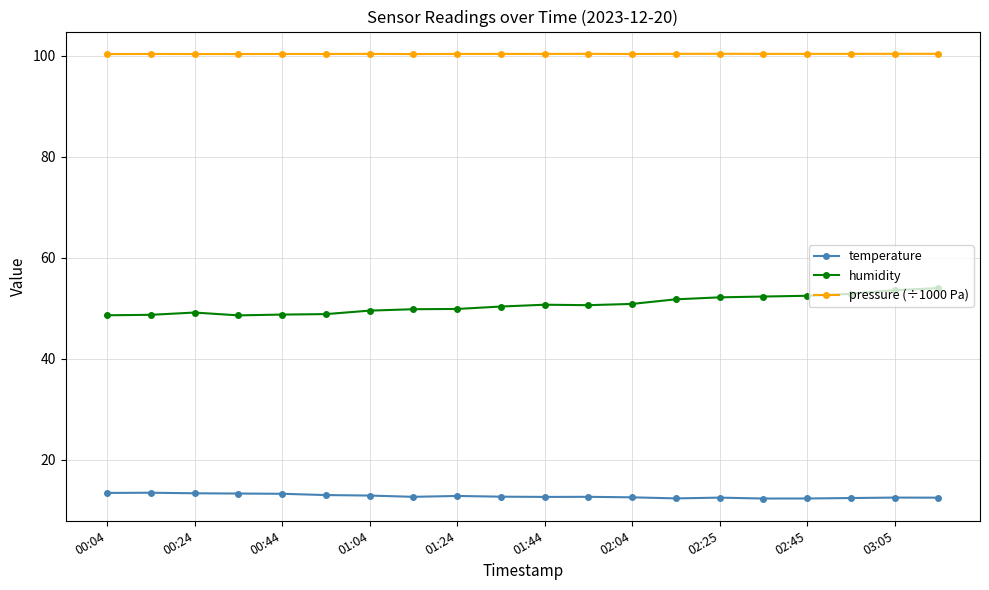

What is the difference between the maximum and minimum values in the humidity series?

5.4